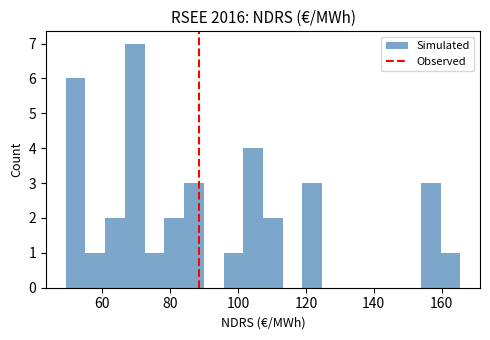

Around what value on the x-axis is the tallest bar? Give the approximate position of its centre, as read against the axis.

70